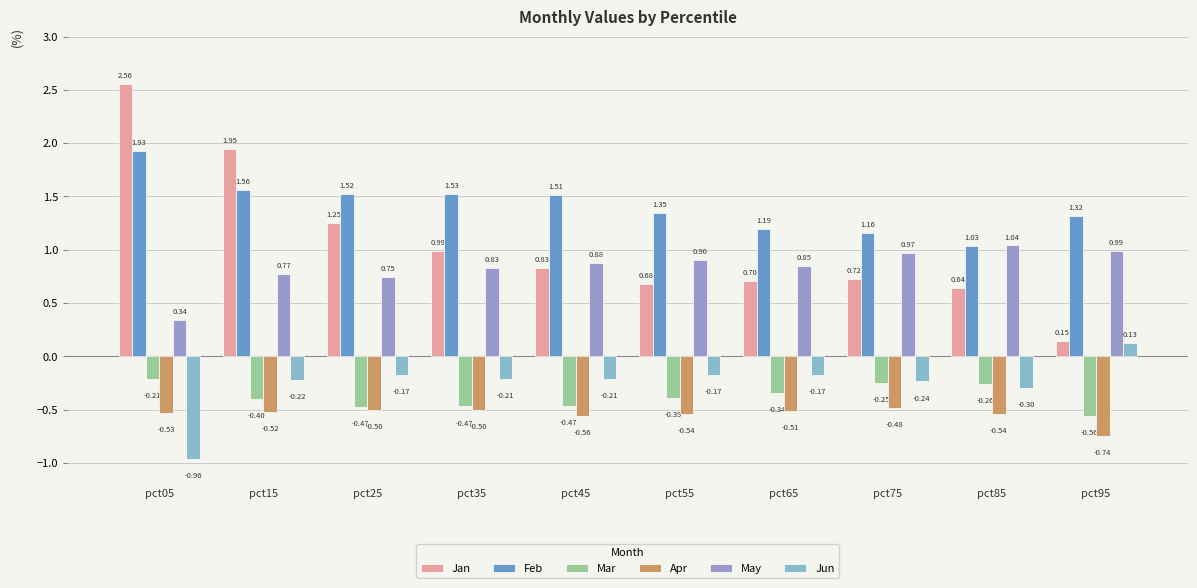

What is the value of the Jan bar at the 2nd from the left?

1.9